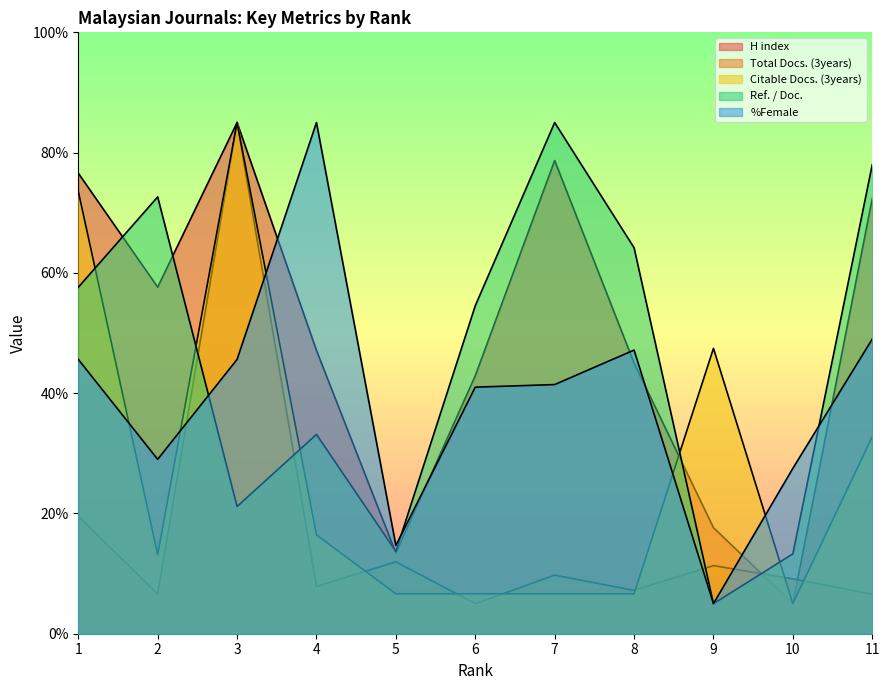

After their last crossing, which series has the higher values: Citable Docs. (3years) or Ref. / Doc.?

Ref. / Doc.